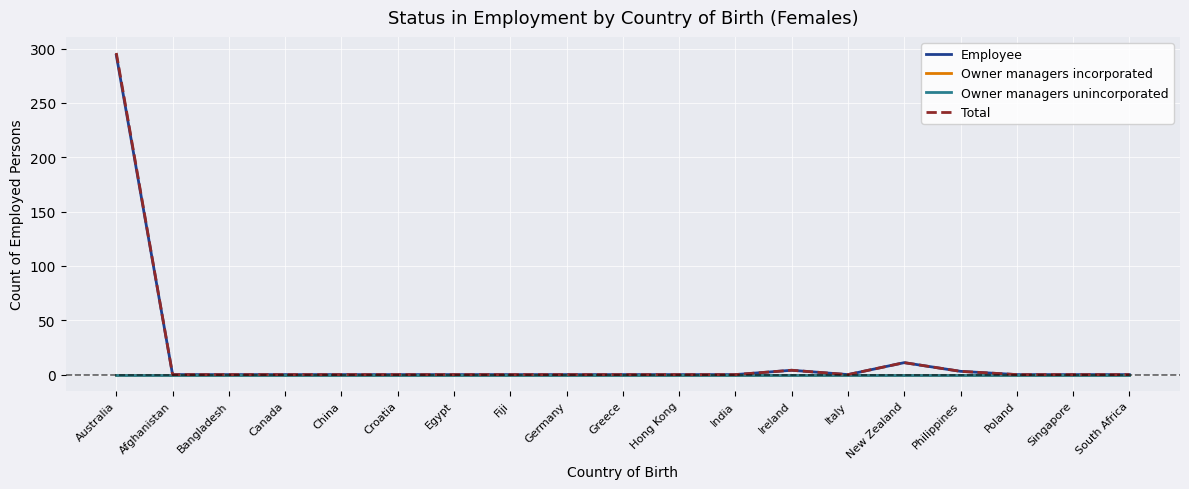

At which category is the sum across all series the highest?

Australia